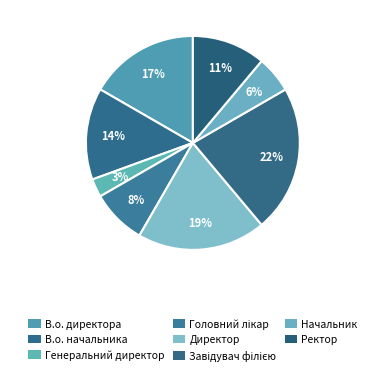

How many slices are in this pie chart?

8